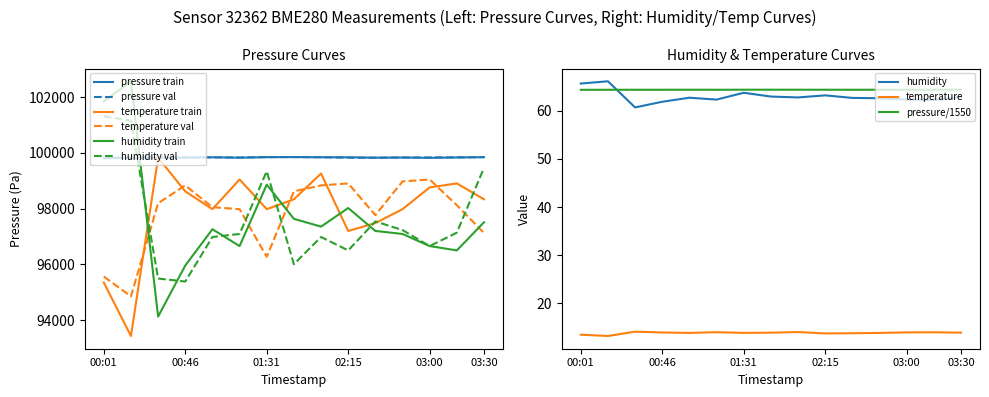

After their last crossing, which series has the higher values: temperature or humidity?

temperature